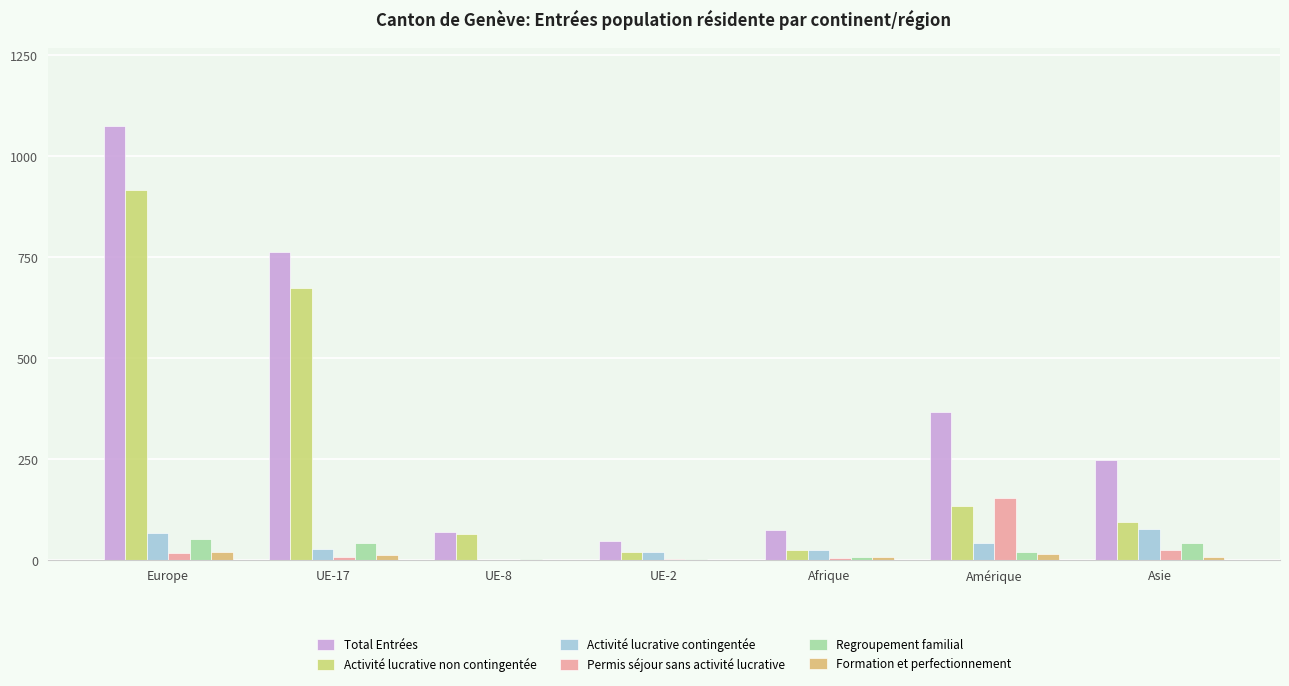

Are the bars horizontal?

No